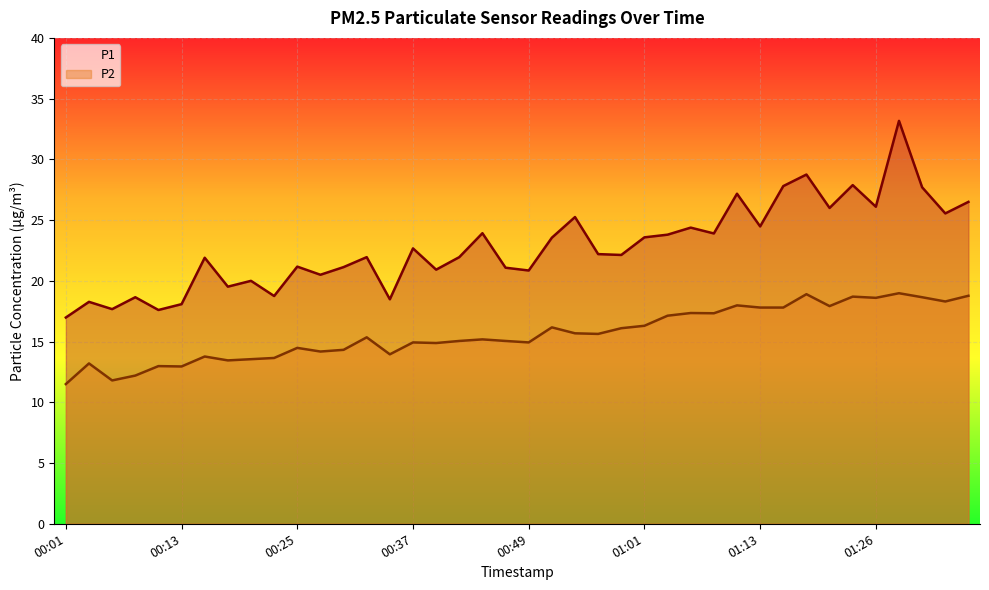

What is the sum of the P1 values at 21 and 28?

47.5